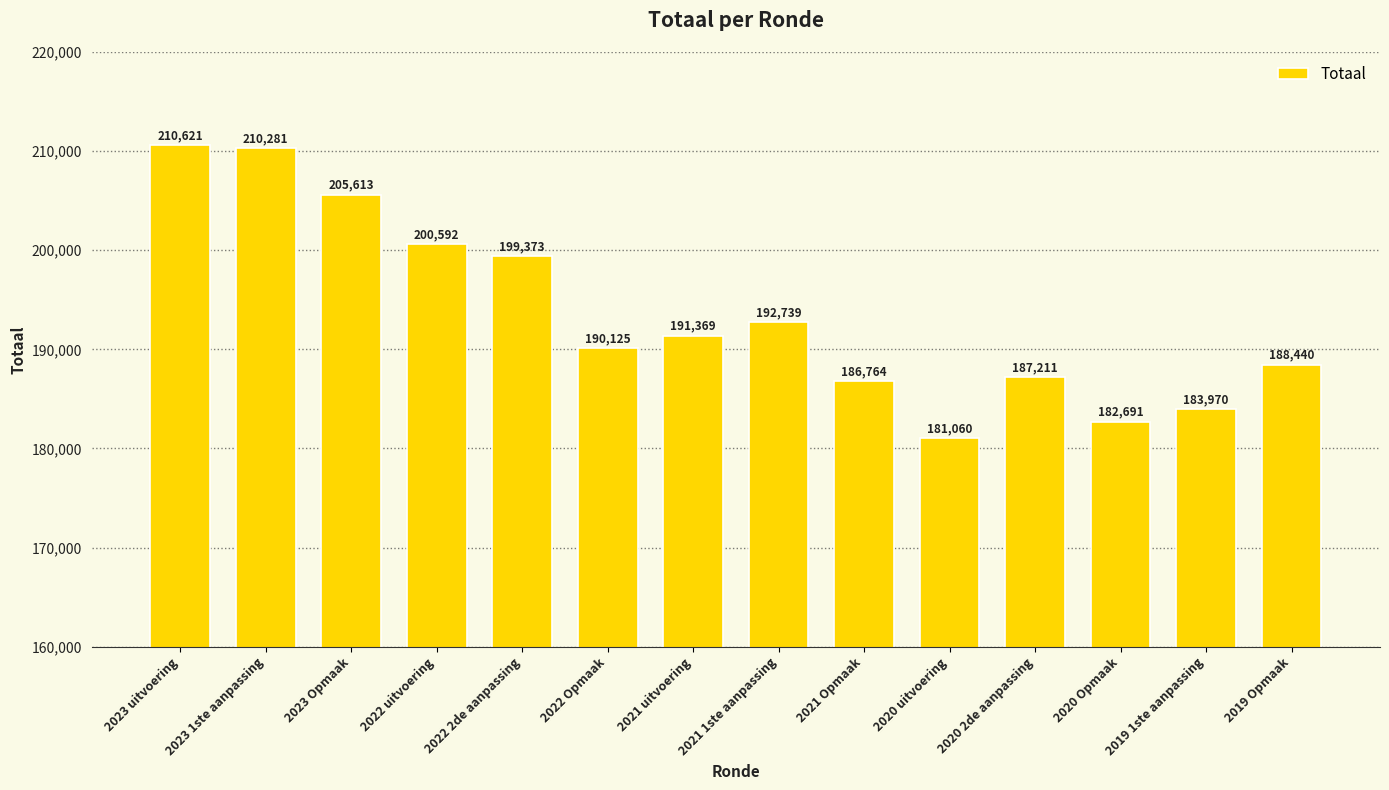

What is the label of the 13th bar from the left?

2019 1ste aanpassing